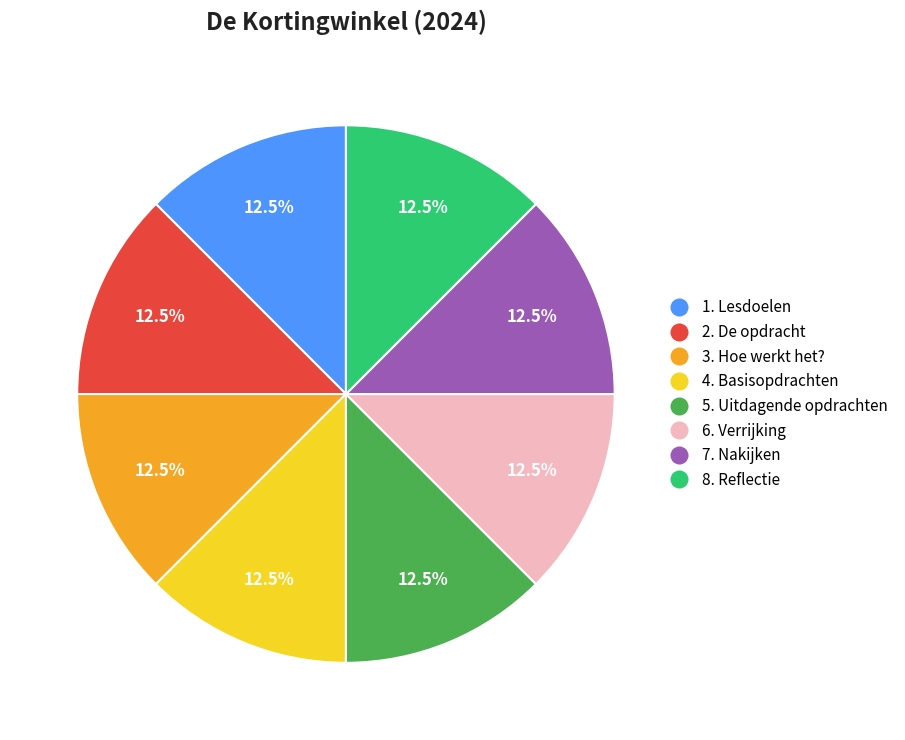

Is 4. Basisopdrachten the majority of the pie?

No